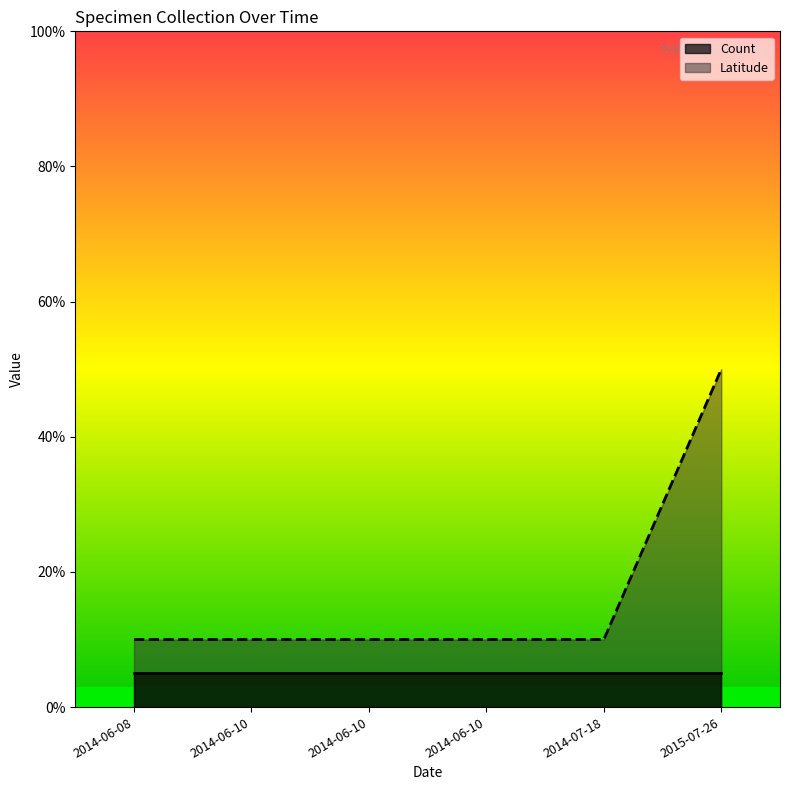

Which label corresponds to the largest value in the chart?

2015-07-26